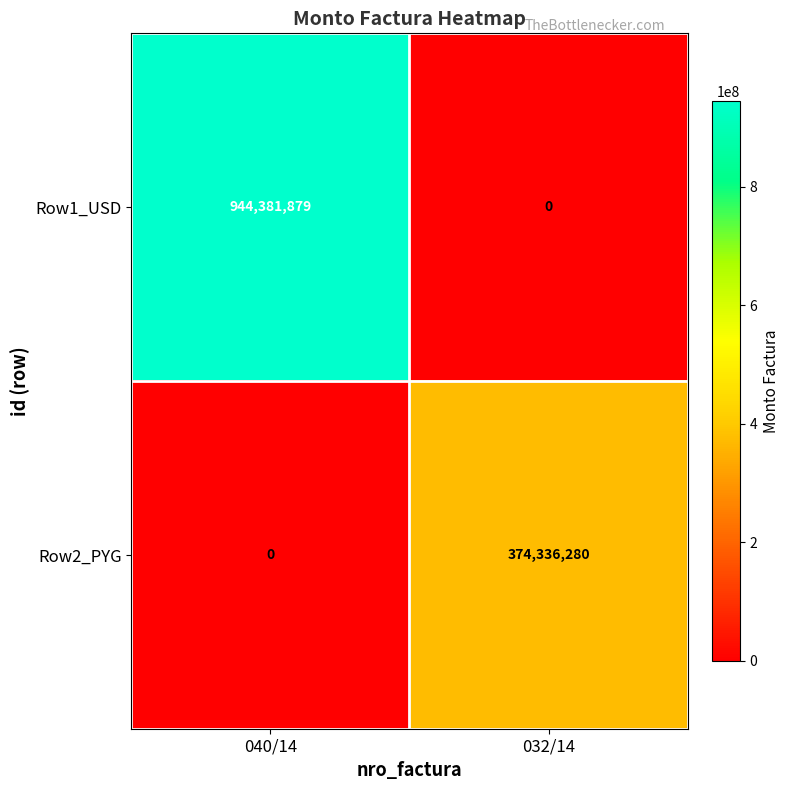

How many data points does each series have?

2